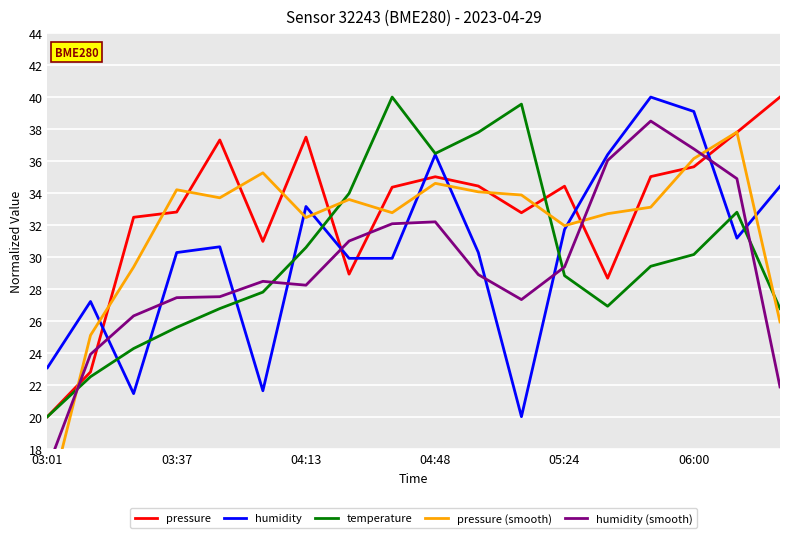

Is this an area chart (filled region under the line)?

No